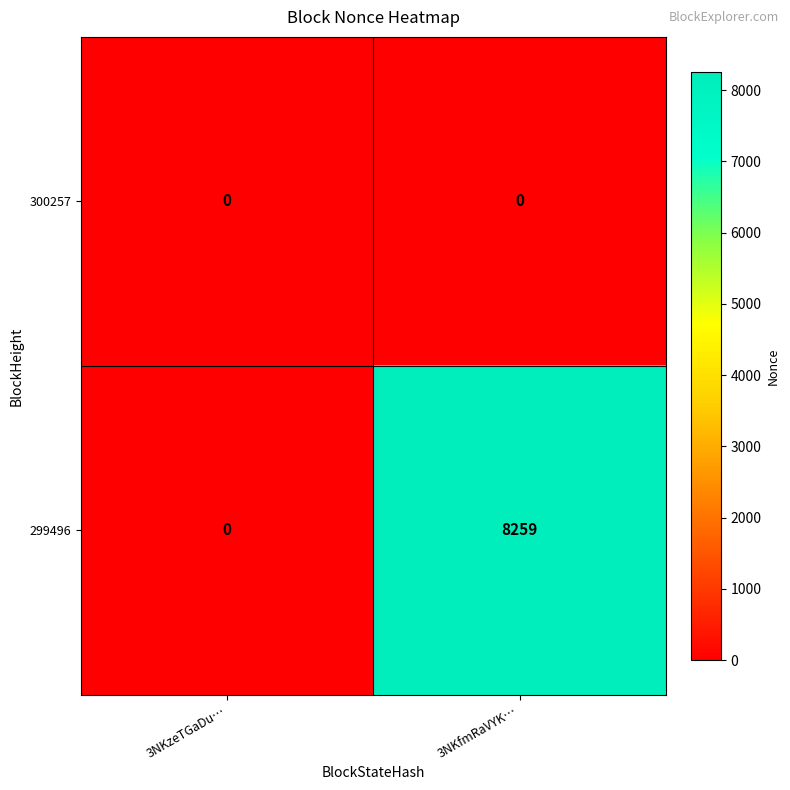

List the series in order of their peak value, lowest first.

300257, 299496